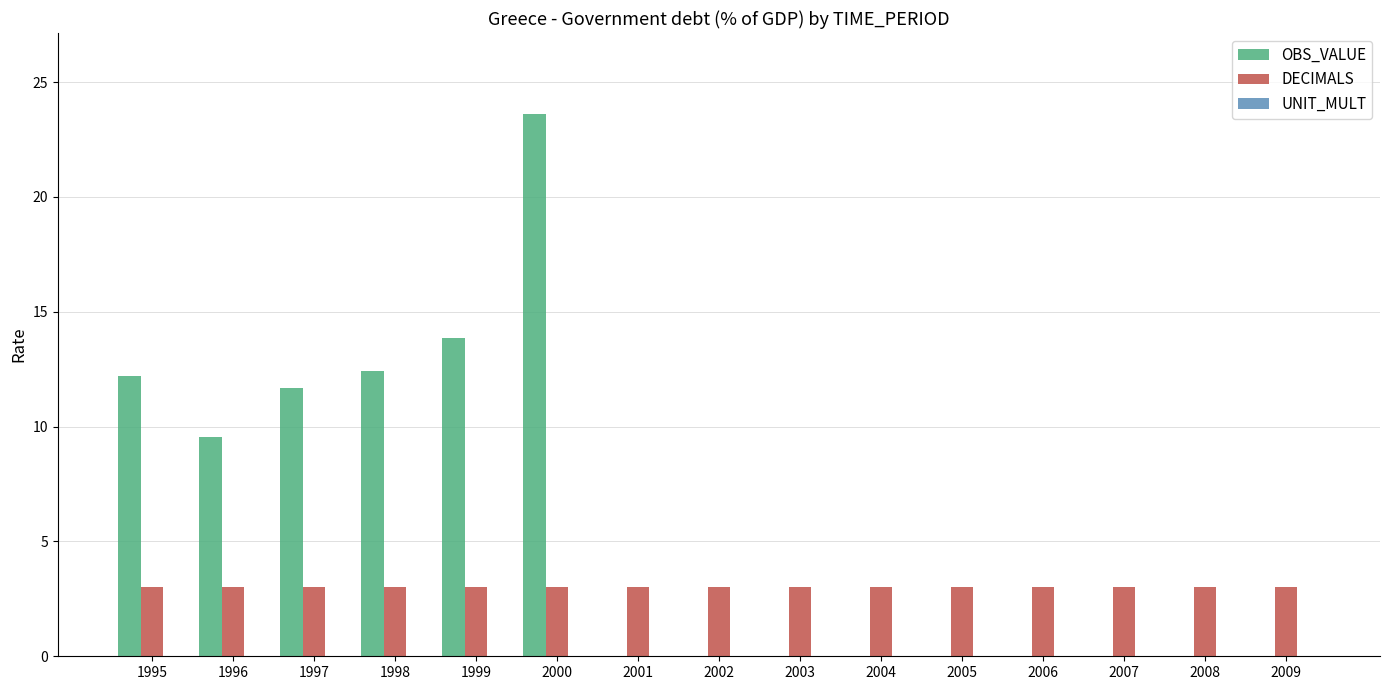

True or false: OBS_VALUE has a value of 16.2 at 2004.

False